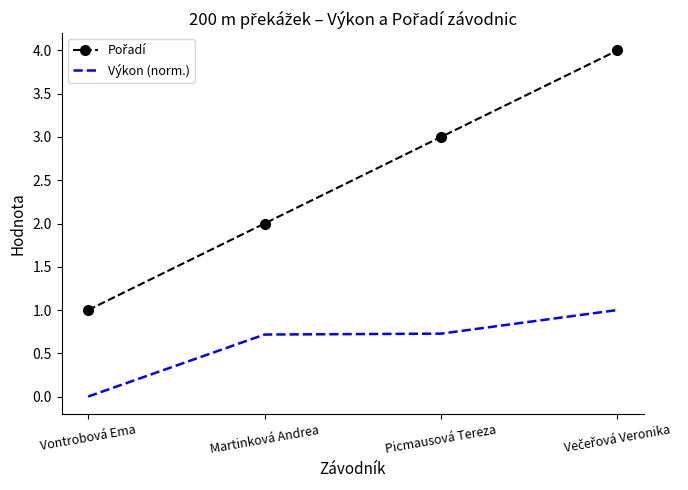

What position from the right is Picmausová Tereza?

2